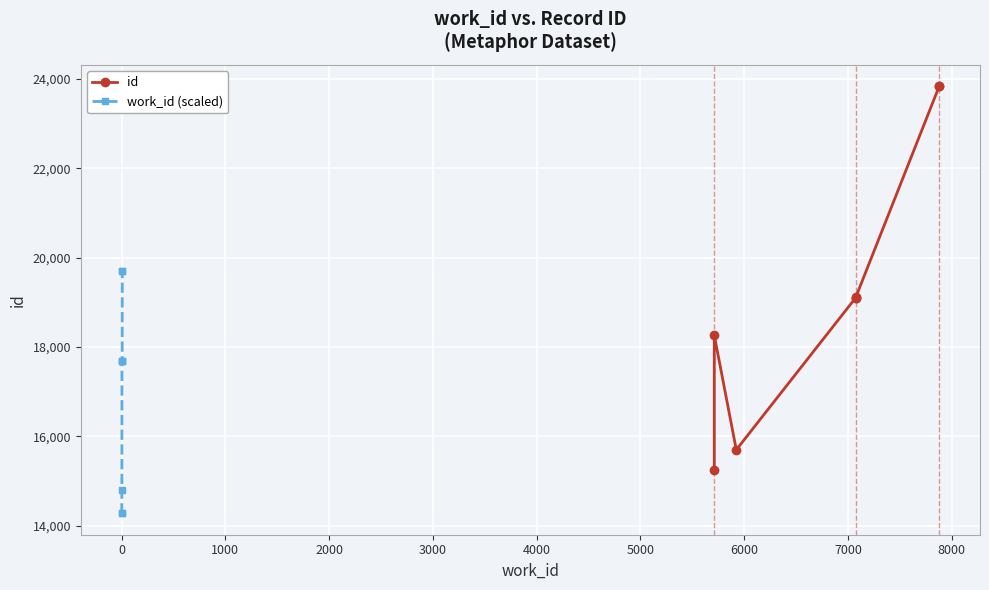

What is the value of the work_id (scaled) point at the 6th from the left?

17687.5